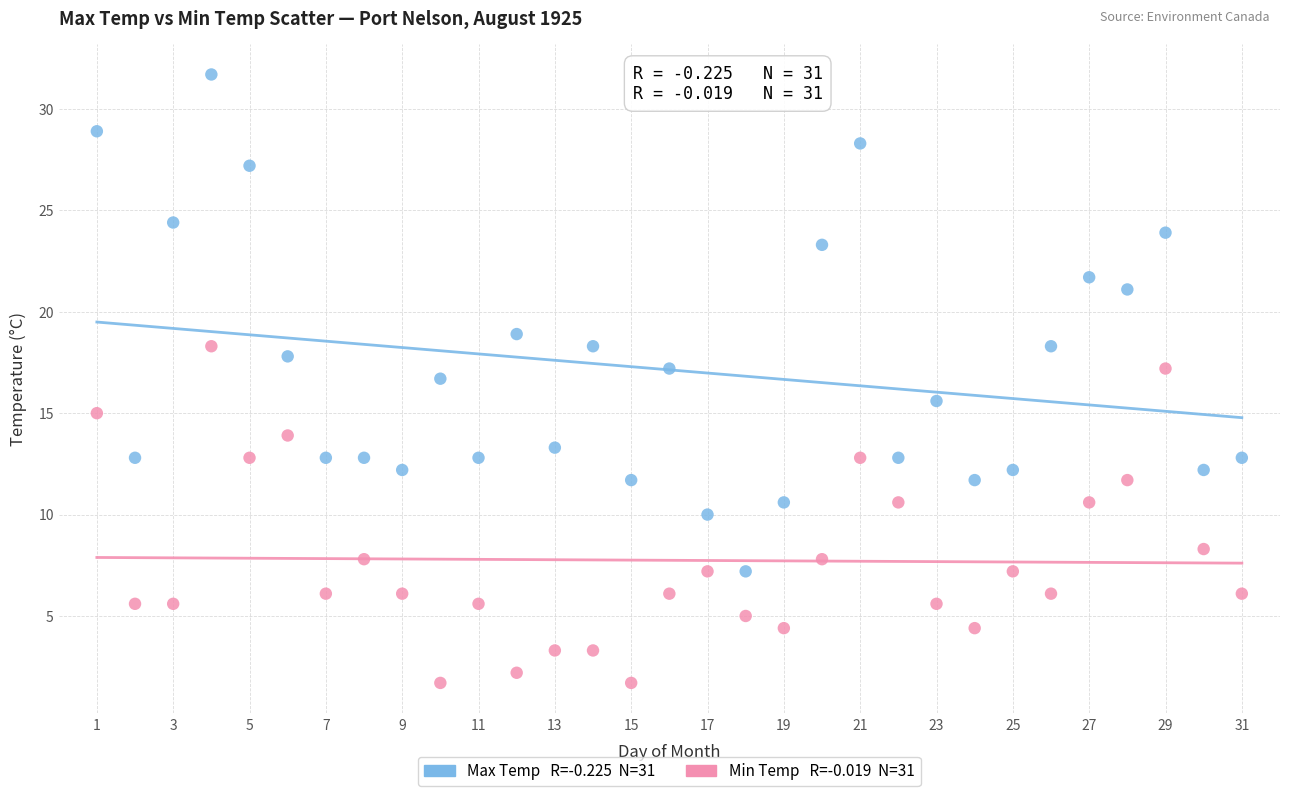

Across all data points, what is the range of Y values (max minus min)?

30.0